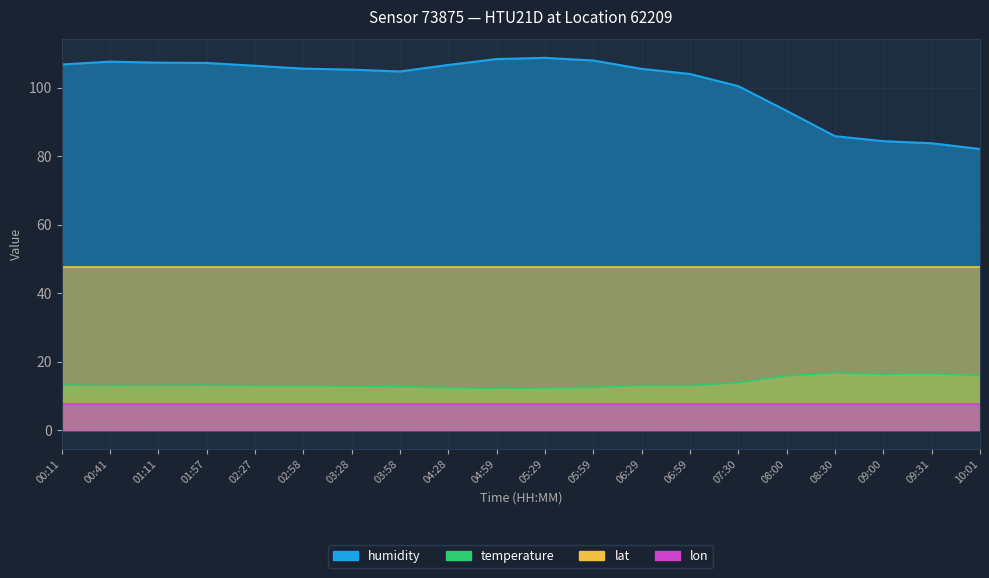

At how many categories does at least one series exceed 43?

20